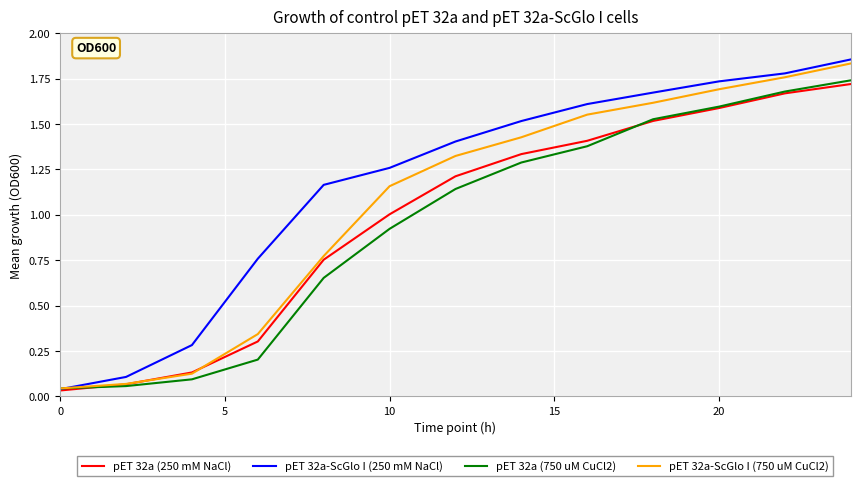

Which series has the widest spread of values?

pET 32a-ScGlo I (250 mM NaCl)